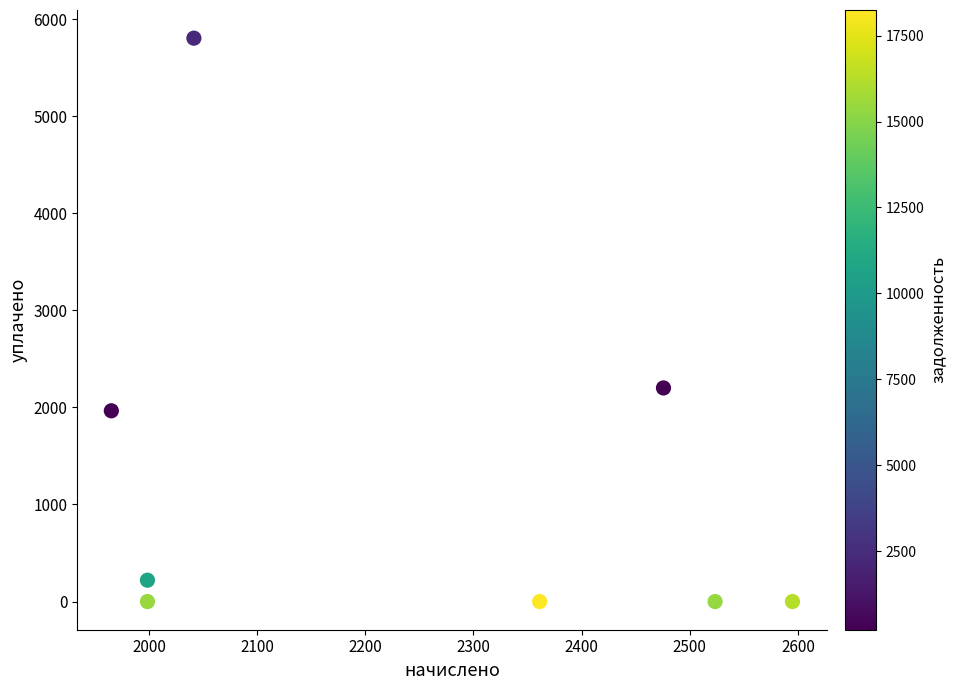

What is the average Y value?

1273.7